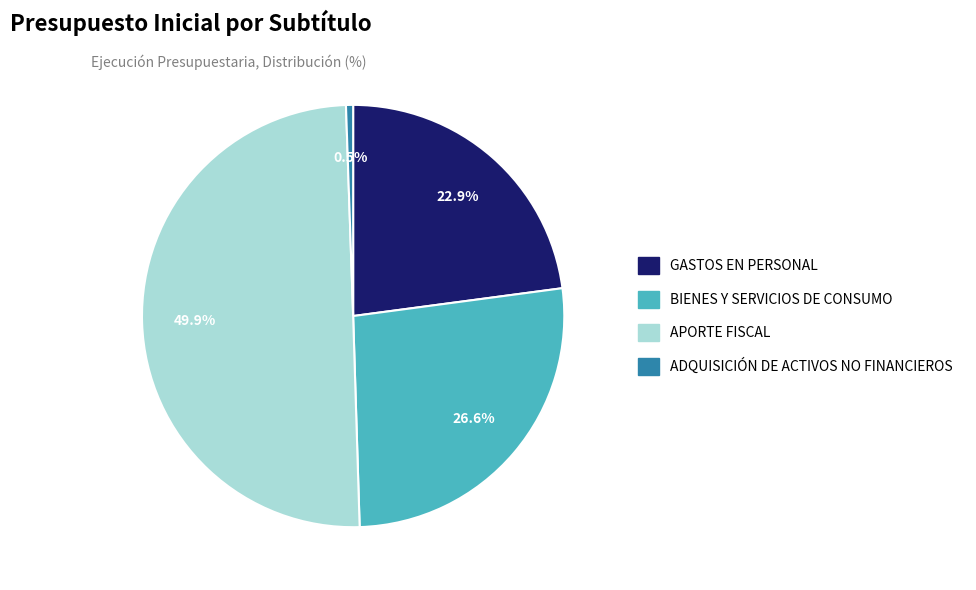

To the nearest percent, what is the combined percentage of APORTE FISCAL and ADQUISICIÓN DE ACTIVOS NO FINANCIEROS?

50%